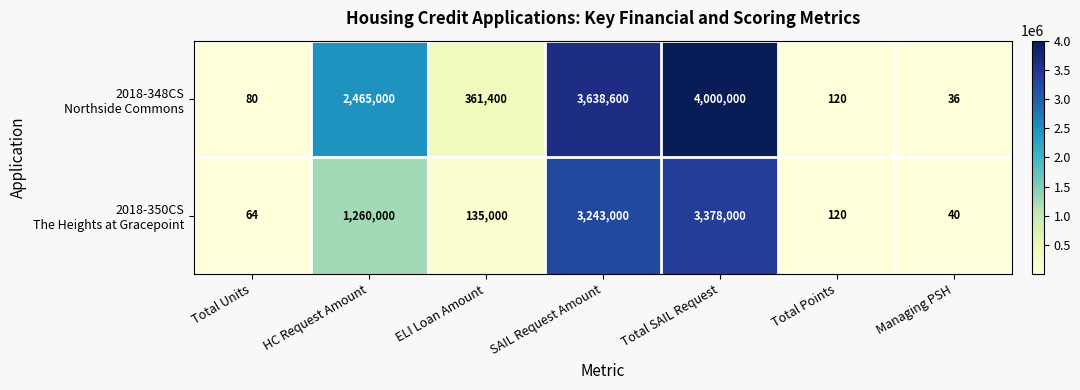

What is the total value across all series at ELI Loan Amount?

496400